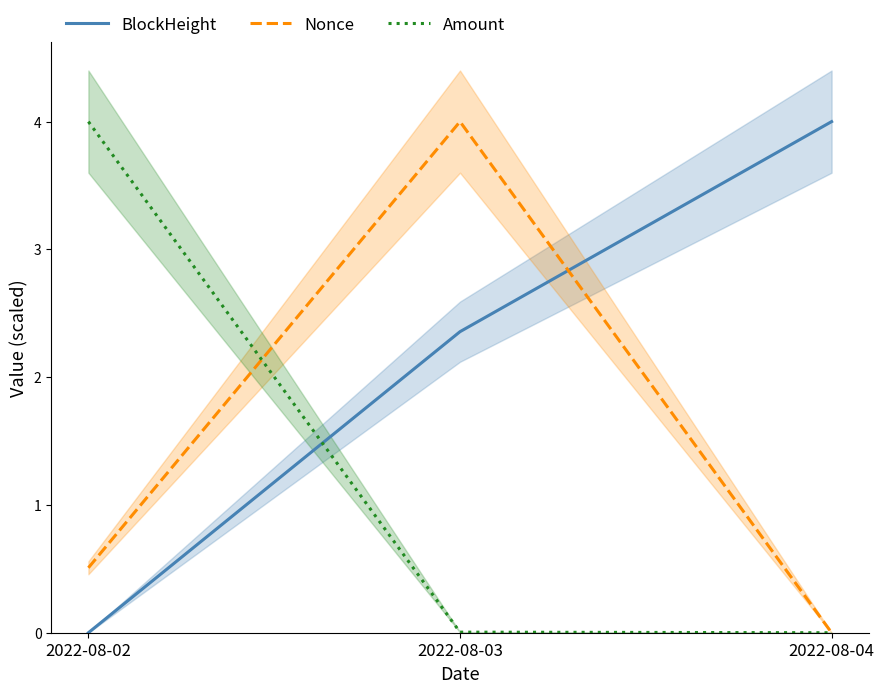

What is the difference between the highest and lowest values at 2022-08-03?

4.0